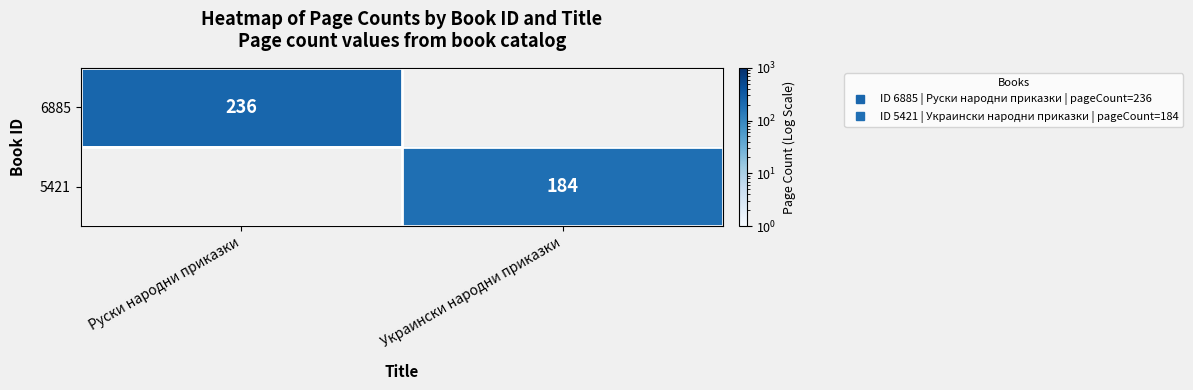

How many data points in 6885 are less than 236?

1